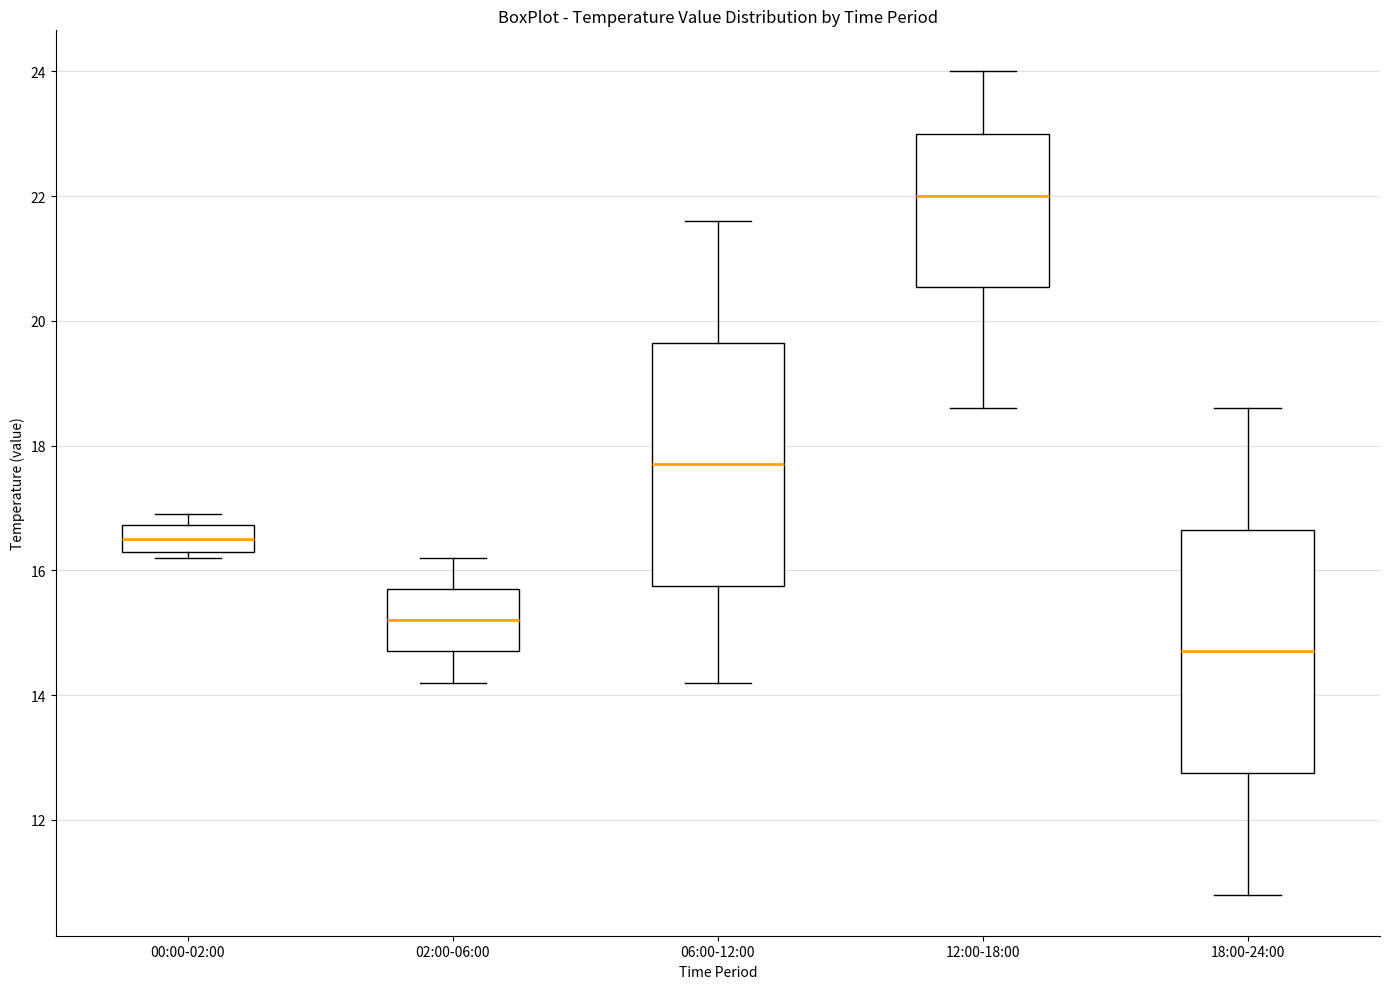

Reading left to right, read every box against the y-axis: the position of its median line, the range the box covers, and the ends of its whiskers. The values are not printed on the chart, so give them approximately, as read against the axis.

00:00-02:00: median 16.6, box 16.4 to 16.8, whiskers 16.2 to 17.0
02:00-06:00: median 15.2, box 14.8 to 15.8, whiskers 14.2 to 16.2
06:00-12:00: median 17.8, box 15.8 to 19.6, whiskers 14.2 to 21.6
12:00-18:00: median 22.0, box 20.6 to 23.0, whiskers 18.6 to 24.0
18:00-24:00: median 14.8, box 12.8 to 16.6, whiskers 10.8 to 18.6